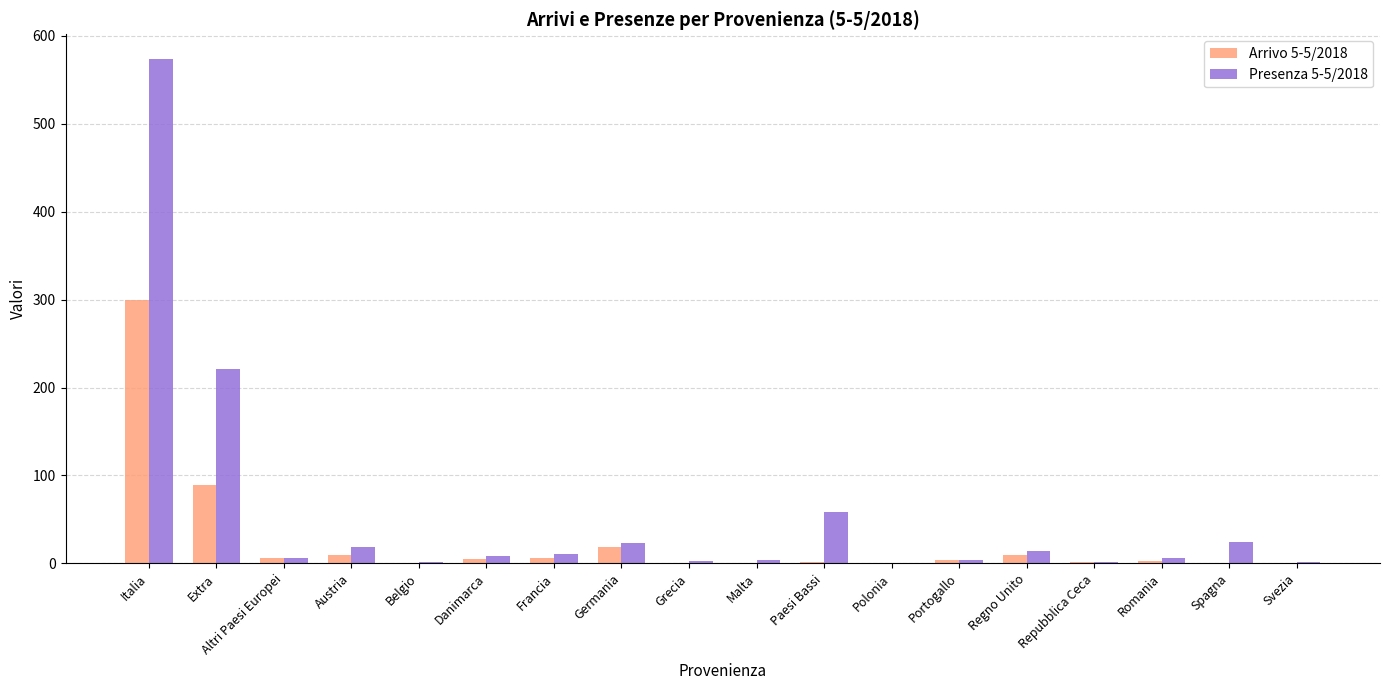

What is the greatest value displayed?

573